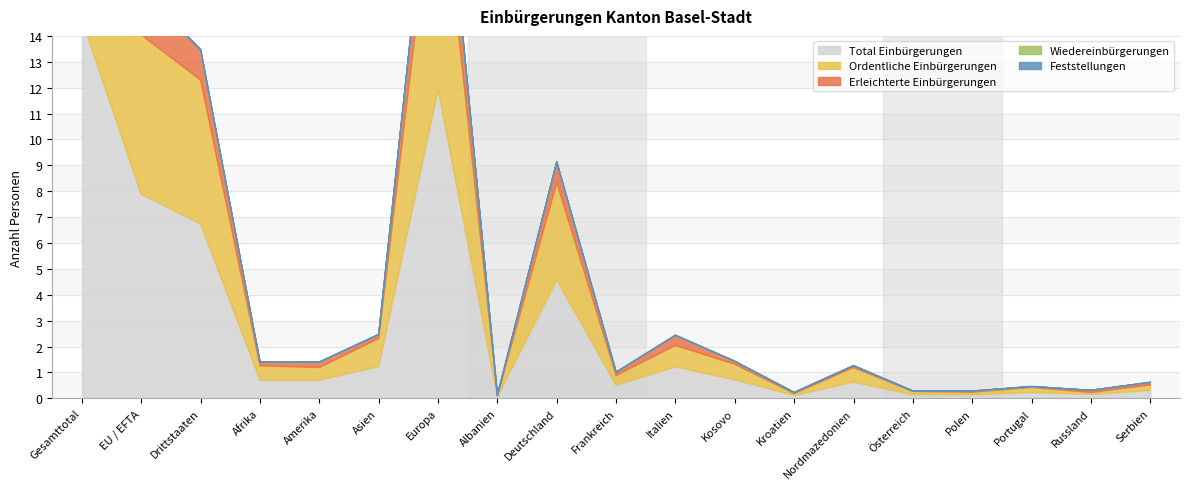

Which category has the lowest value in the Total Einbürgerungen series?

Albanien